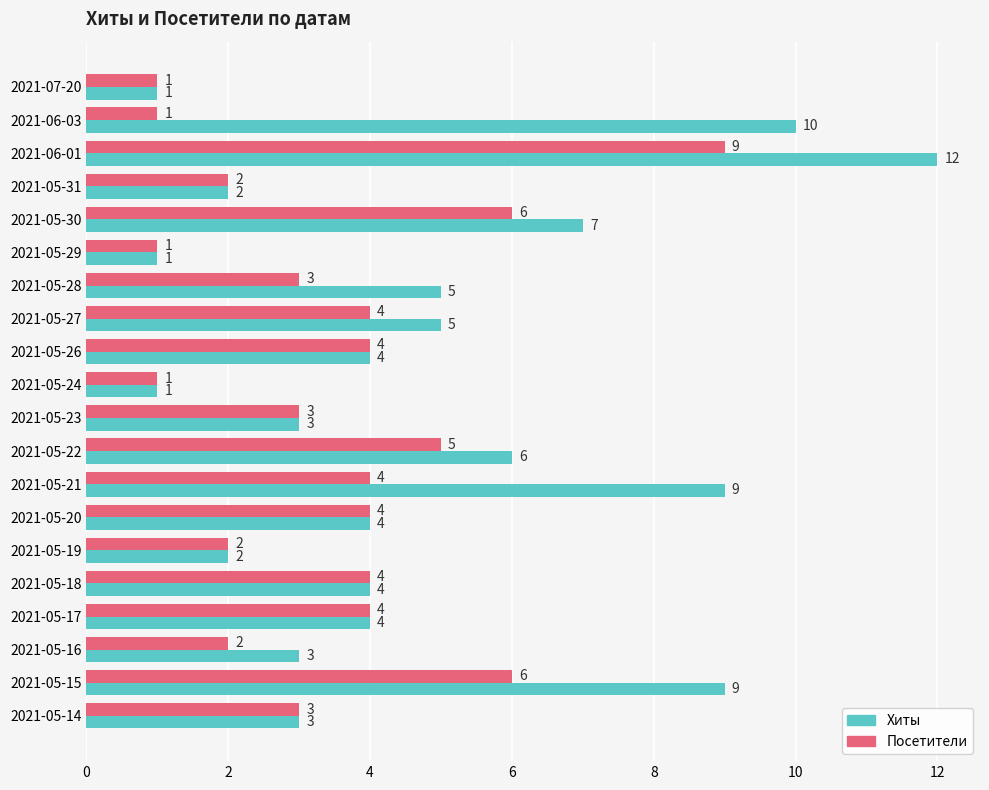

What are all the series names shown in the legend?

Хиты, Посетители